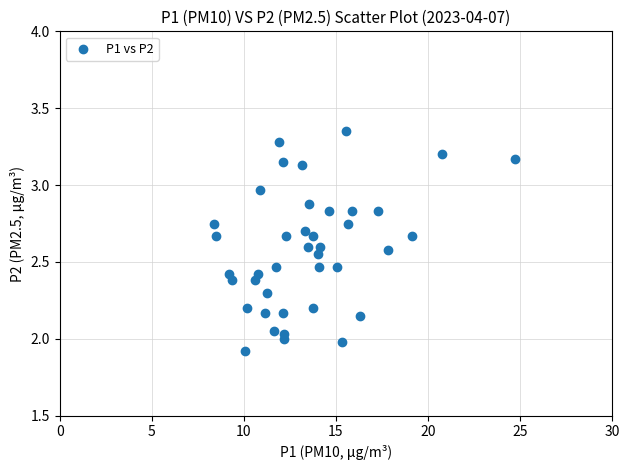

What is the range of X values (max minus min)?

16.3